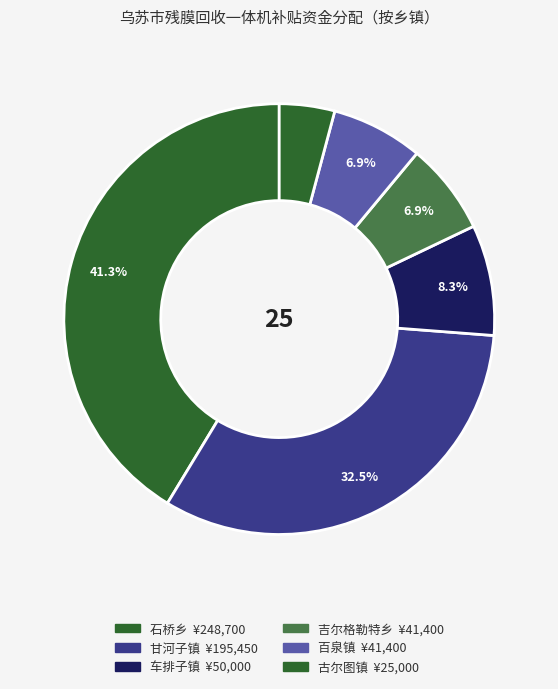

How many segments does this pie chart have?

6